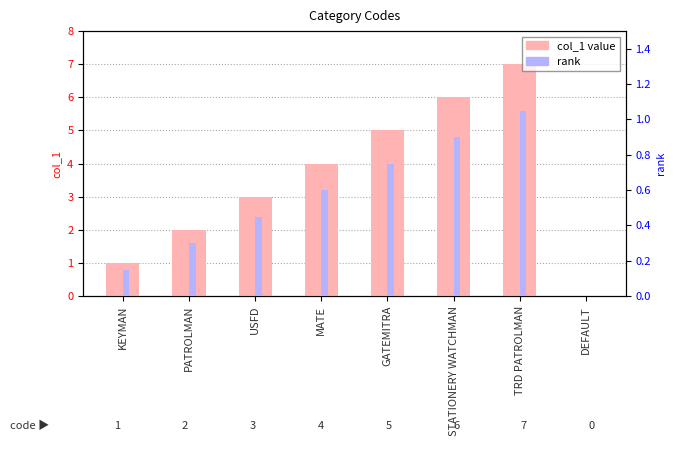

What is the sum of the col_1 values at GATEMITRA and USFD?

8.0